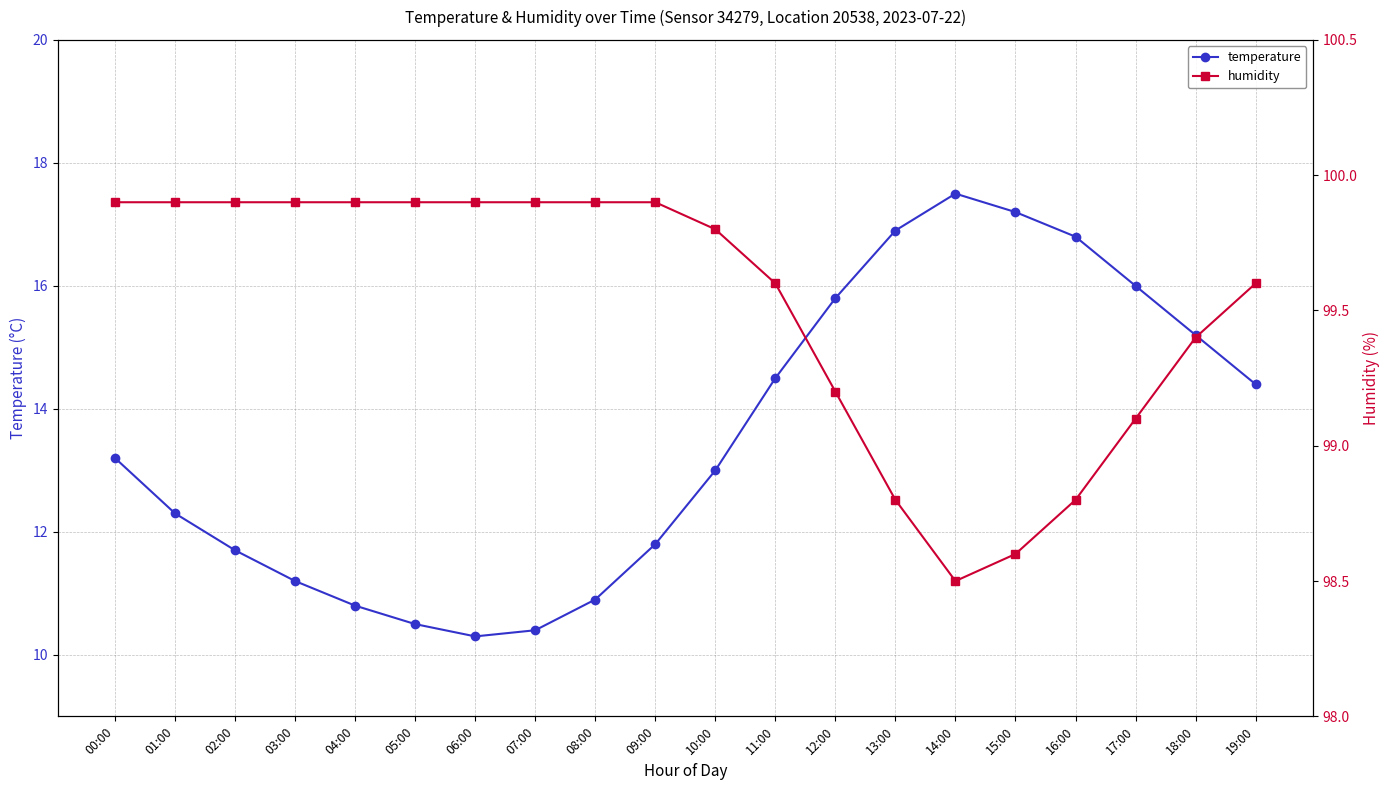

Between 03:00 and 06:00, which series saw the biggest shift?

temperature